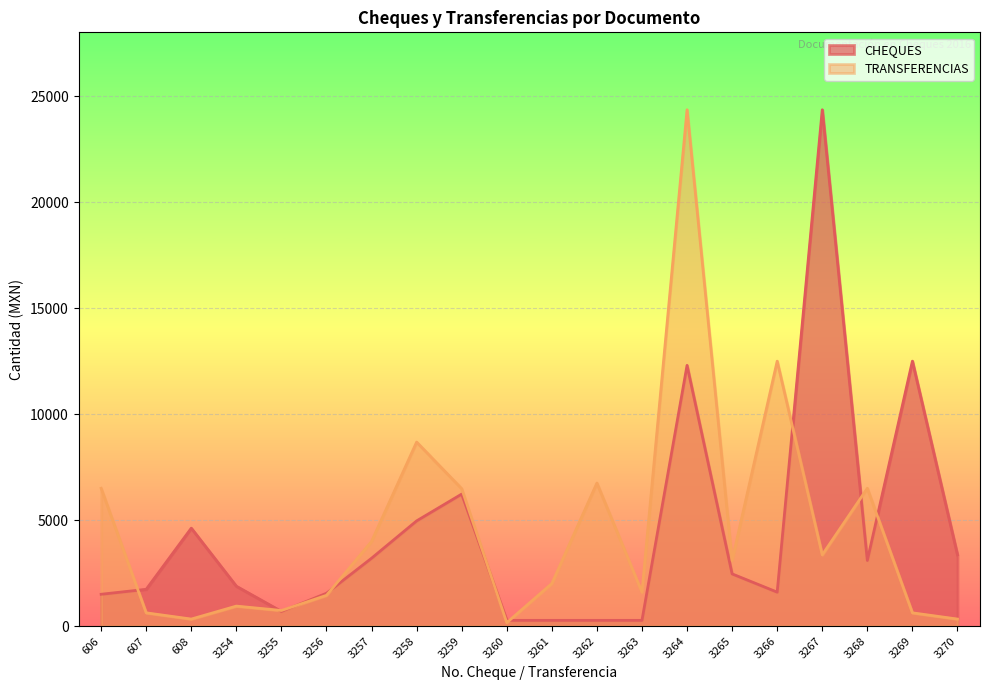

What is the sum of all TRANSFERENCIAS values?

91017.2